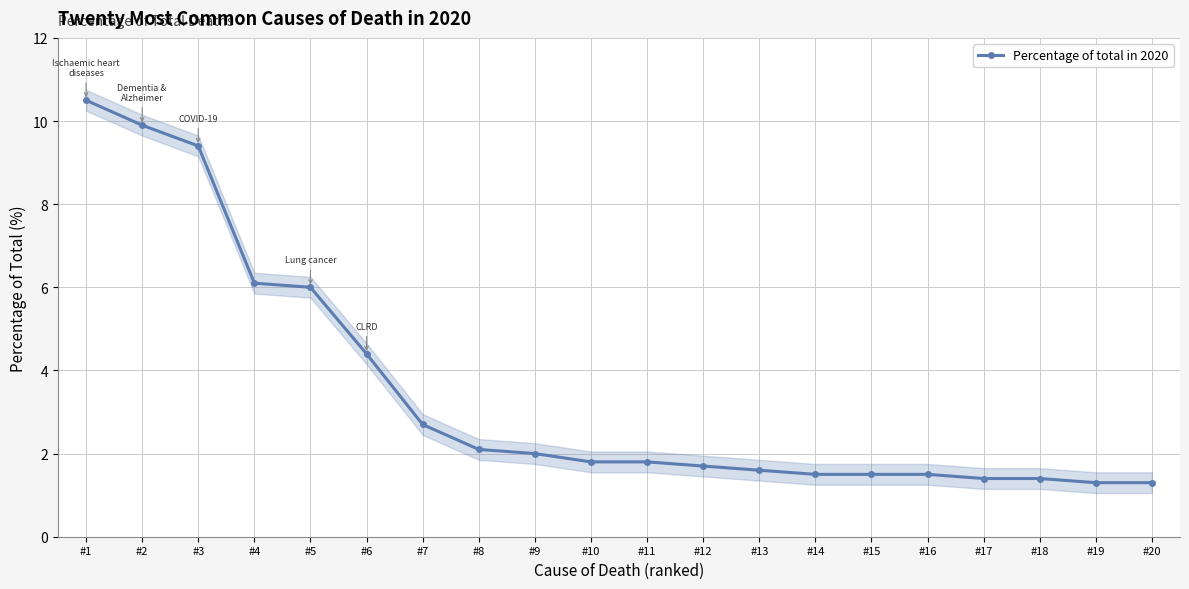

Between #15 and #8, which is larger?

#8